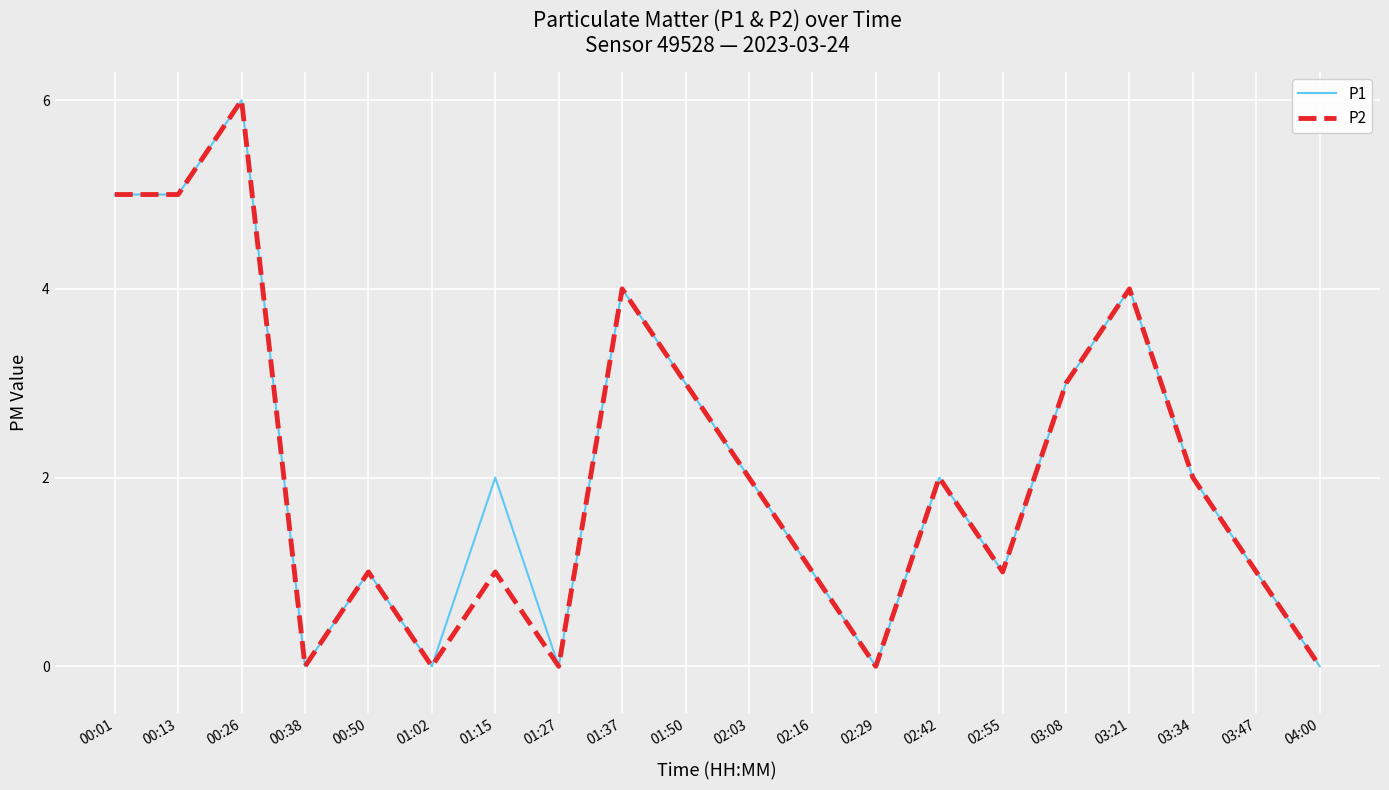

What is the greatest value displayed?

6